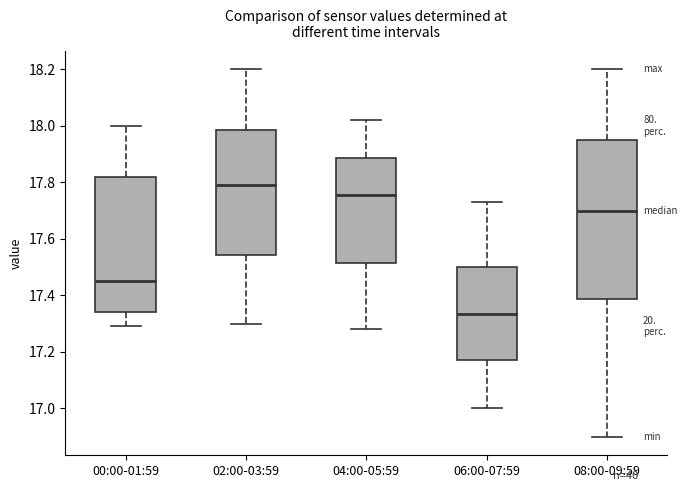

Which box's median line is the lowest?

06:00-07:59